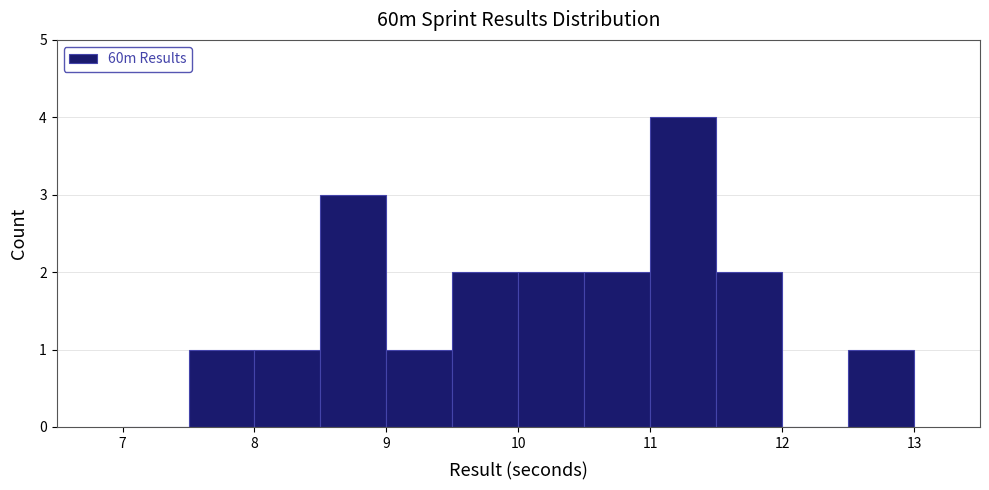

Over which range of the x-axis is the bar tallest?

11.0 to 11.5